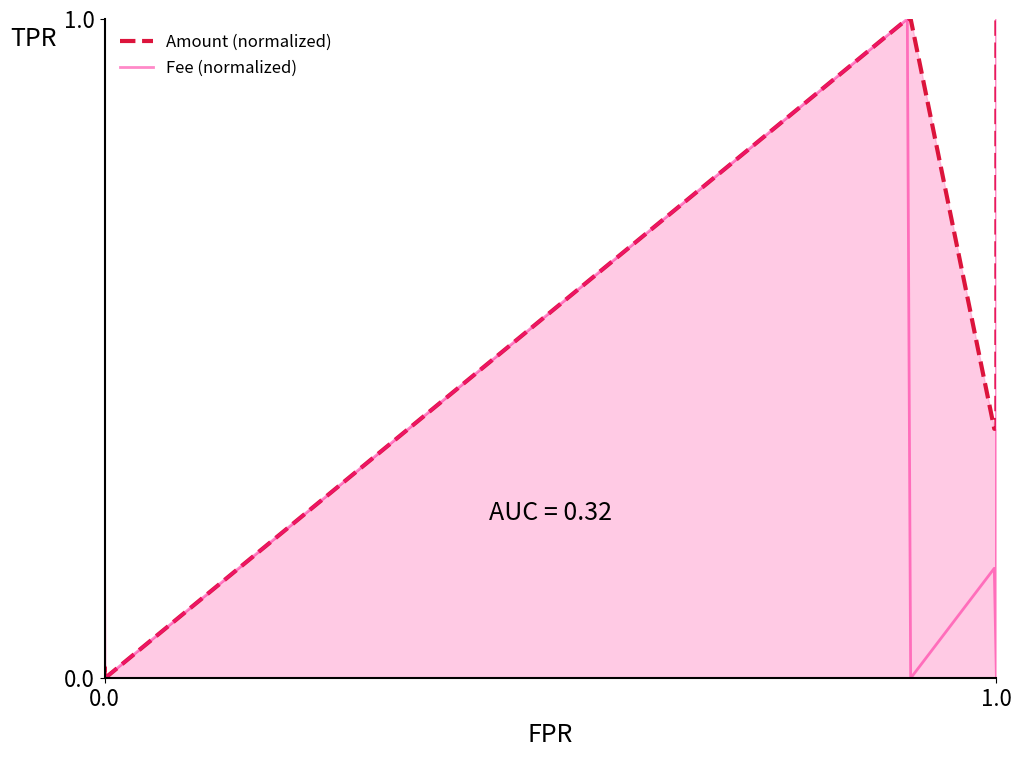

How many interior local valleys does the Fee (normalized) series have?

3